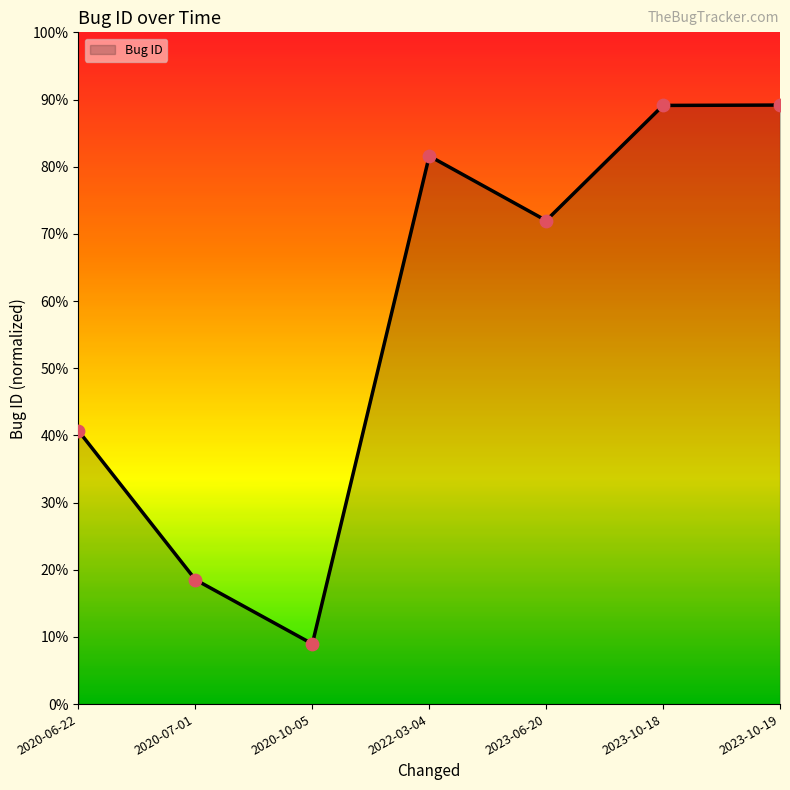

Which has a higher value, 2022-03-04 or 2023-10-19?

2023-10-19